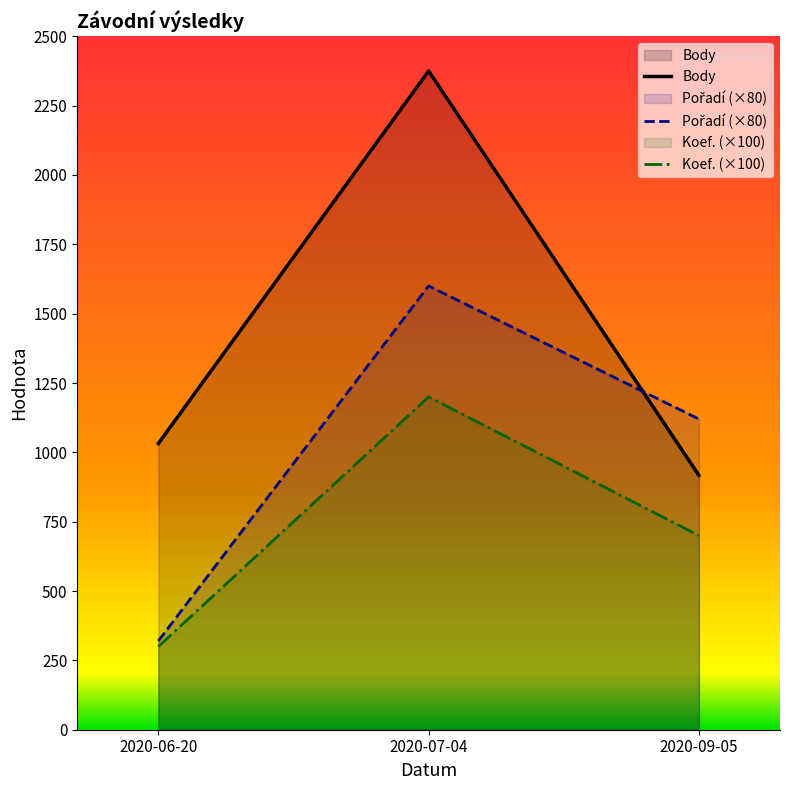

What is the difference between the Koef. values at 2020-07-04 and 2020-06-20?

900